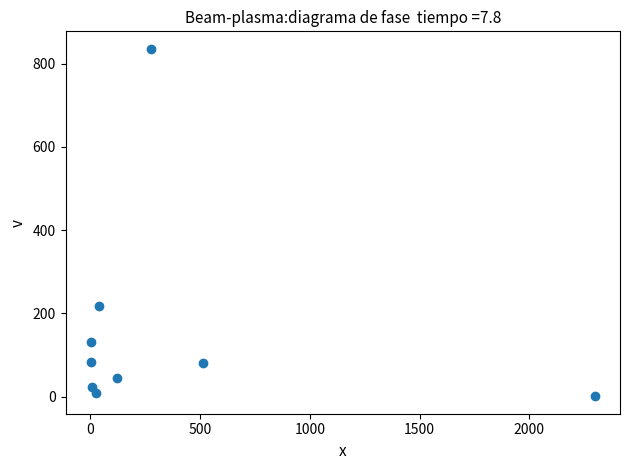

What is the average X value?

366